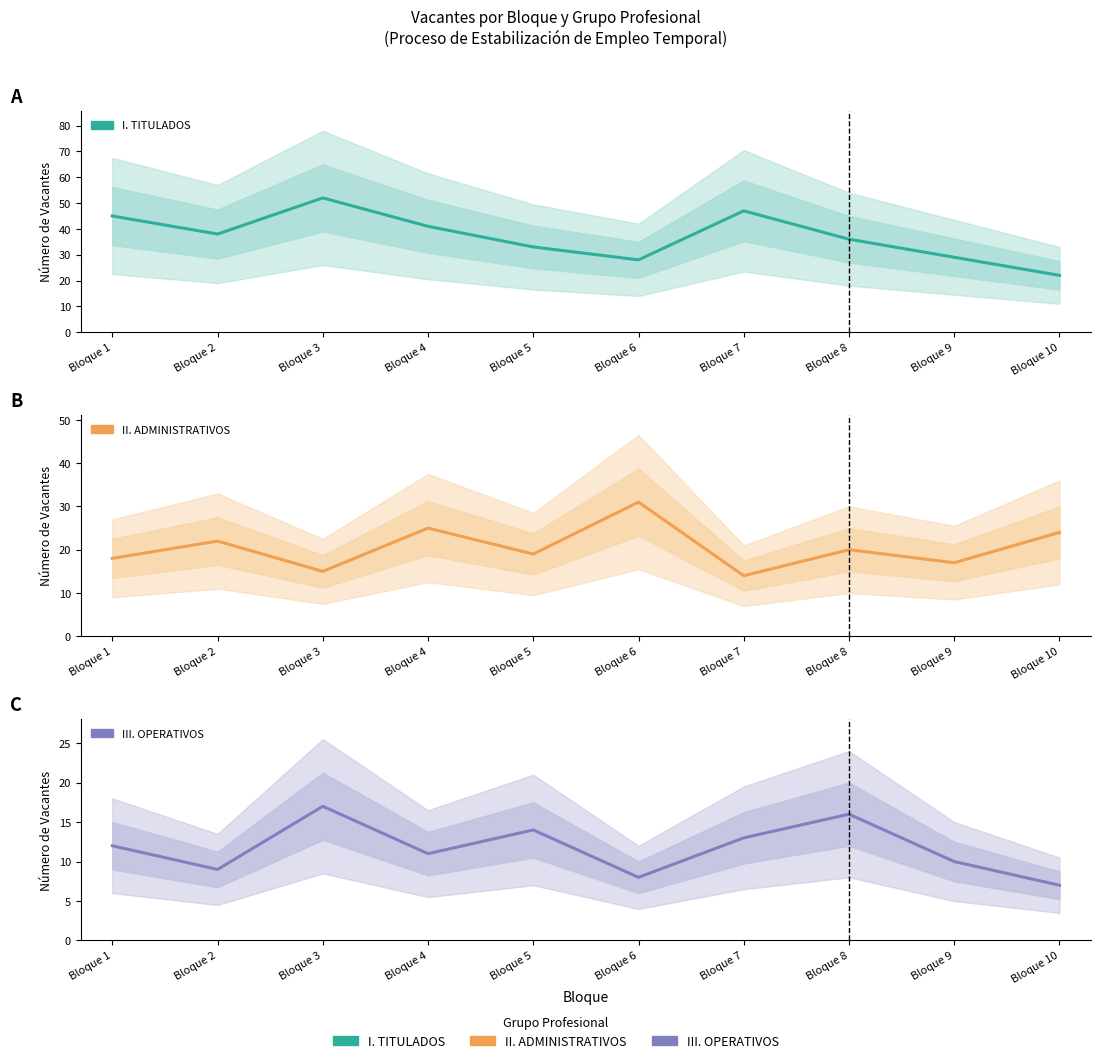

Reading right to left, list all the values displayed in this chart.

I. TITULADOS: 22	29	36	47	28	33	41	52	38	45
II. ADMINISTRATIVOS: 24	17	20	14	31	19	25	15	22	18
III. OPERATIVOS: 7	10	16	13	8	14	11	17	9	12